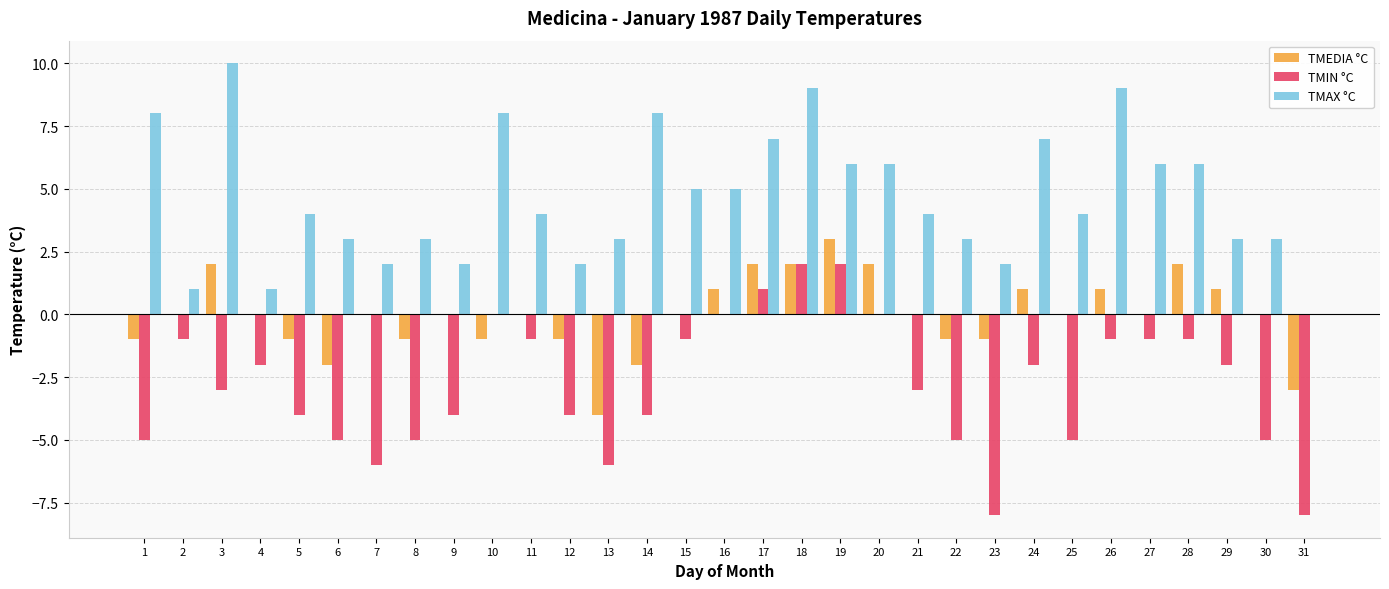

Does the chart contain stacked bars?

No